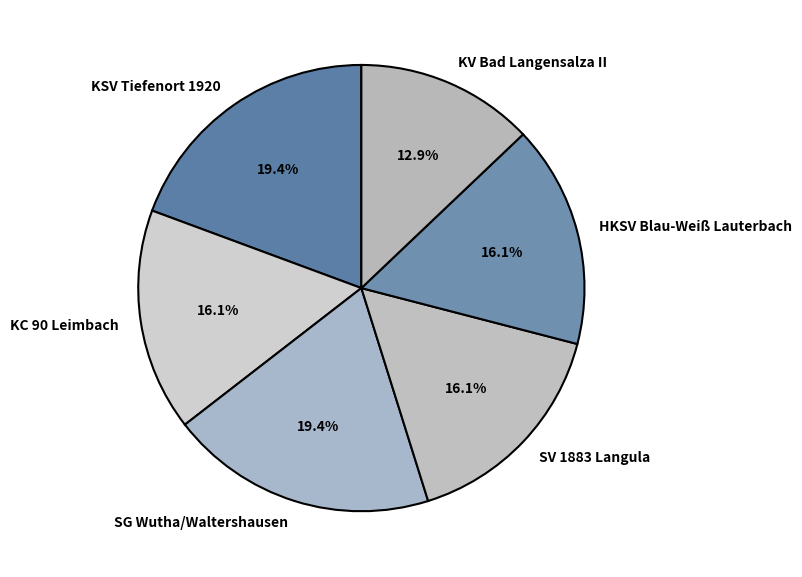

To the nearest percent, what is the difference between the SV 1883 Langula and KSV Tiefenort 1920 slice percentages?

3%